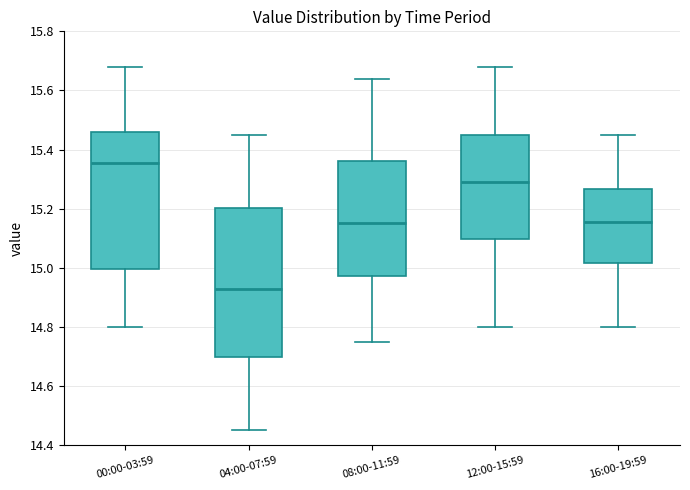

Which box's median line is the lowest?

04:00-07:59